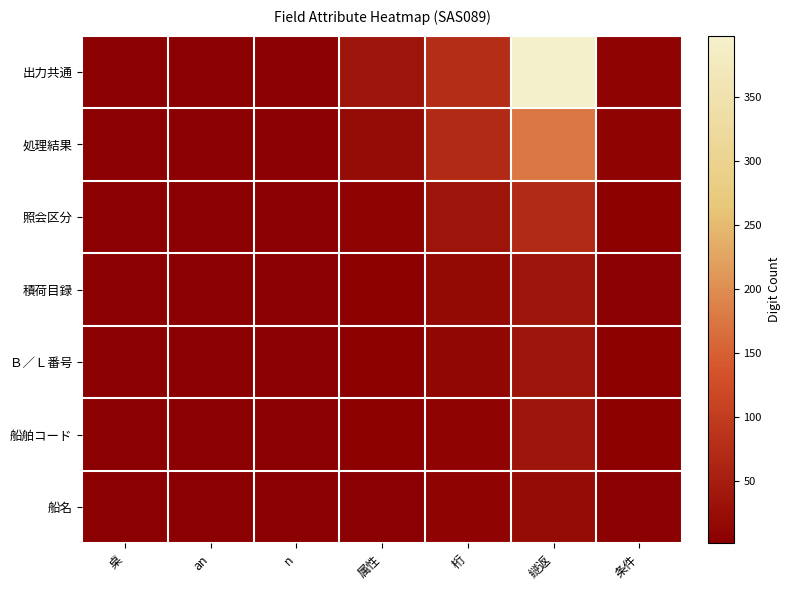

Is it true that 船名 equals 5 at 条件?

False